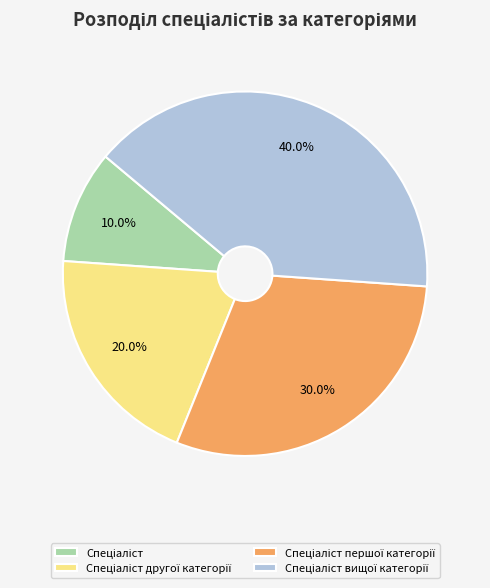

Is there a majority slice in this chart?

No